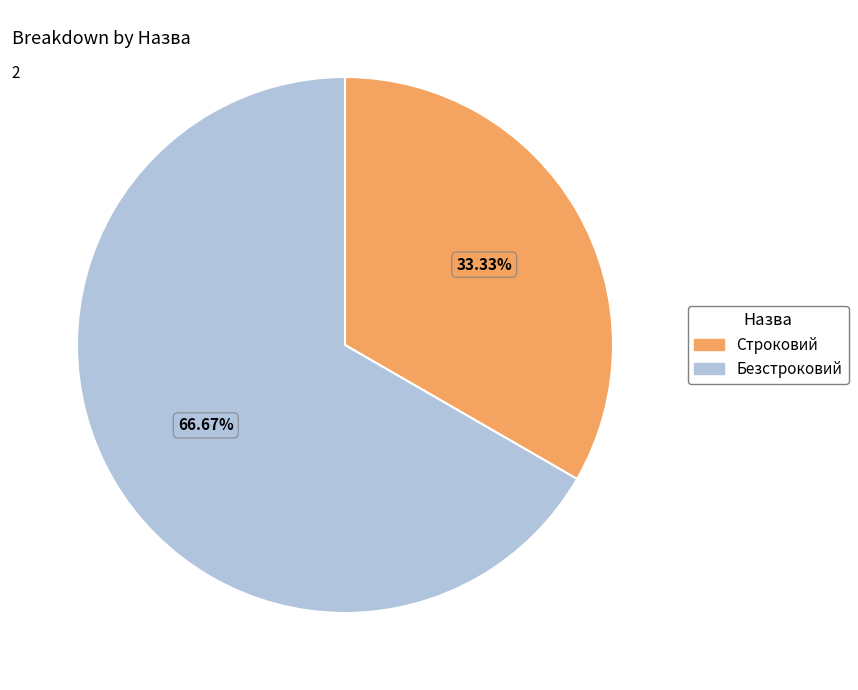

To the nearest percent, what is the average slice percentage?

50%